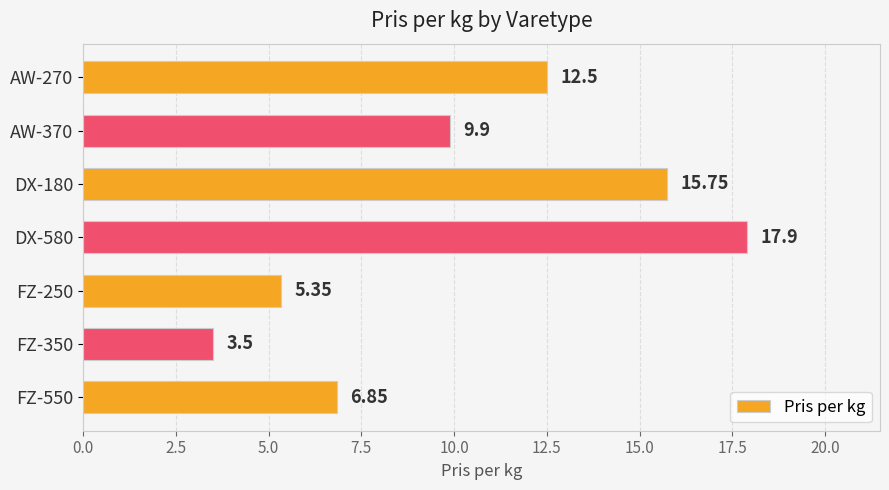

What is the difference between the maximum and minimum values?

14.4